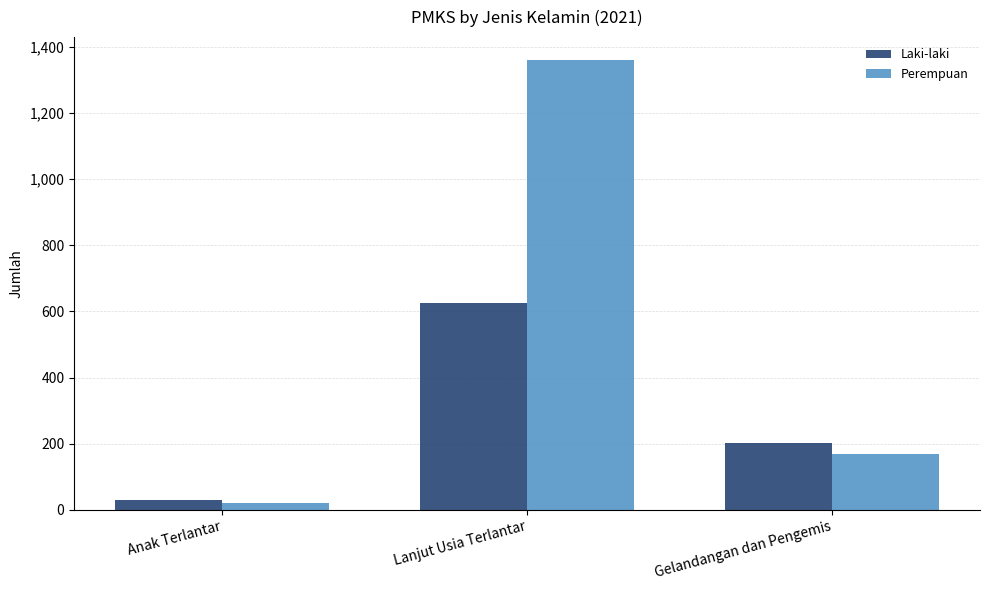

What position from the left is Anak Terlantar?

1